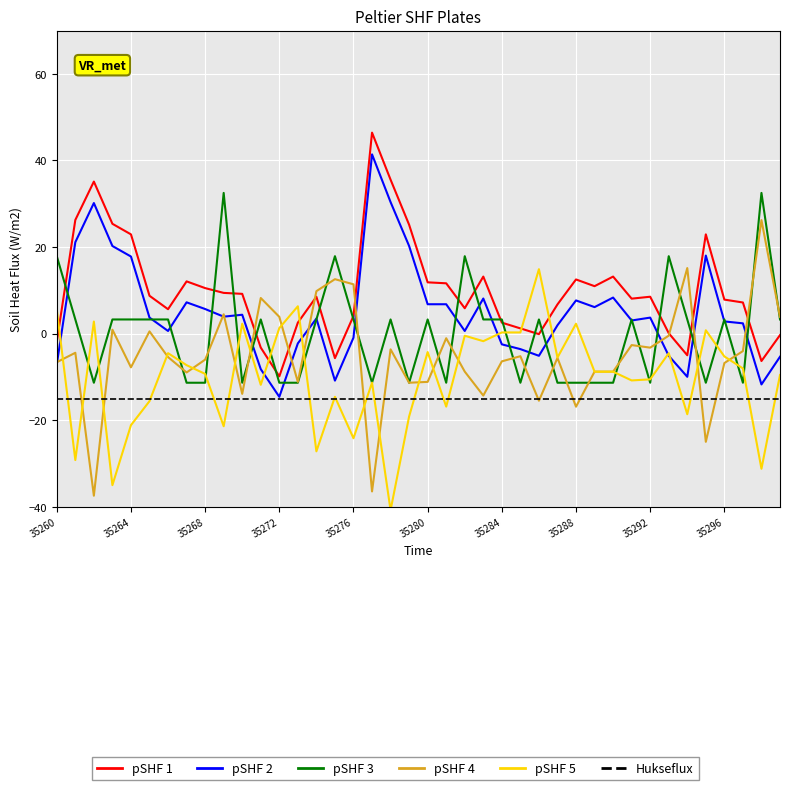

What is the minimum value for pSHF 4?

-37.4